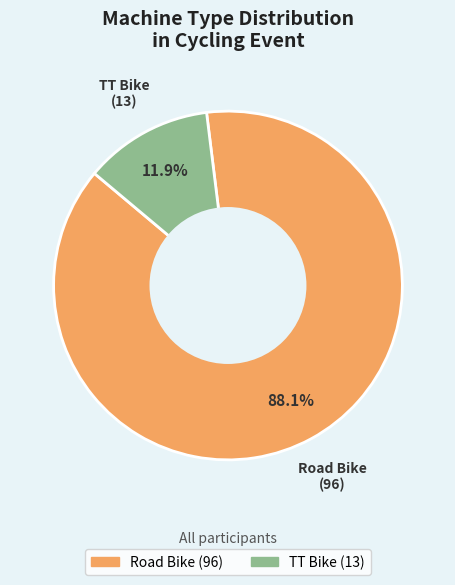

To the nearest percent, what percentage of the pie is TT Bike?

12%